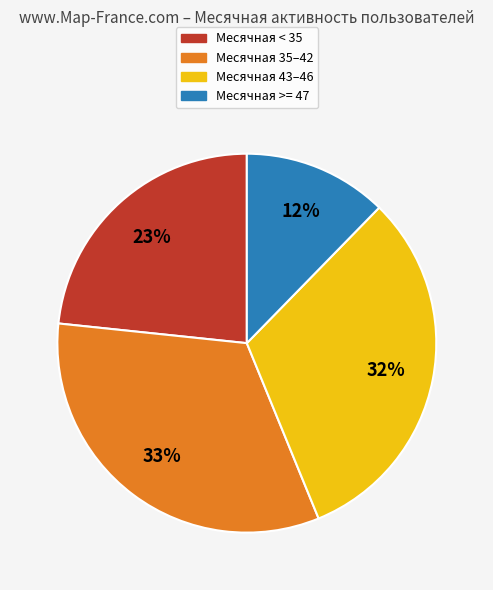

To the nearest percent, what is the average slice percentage?

25%